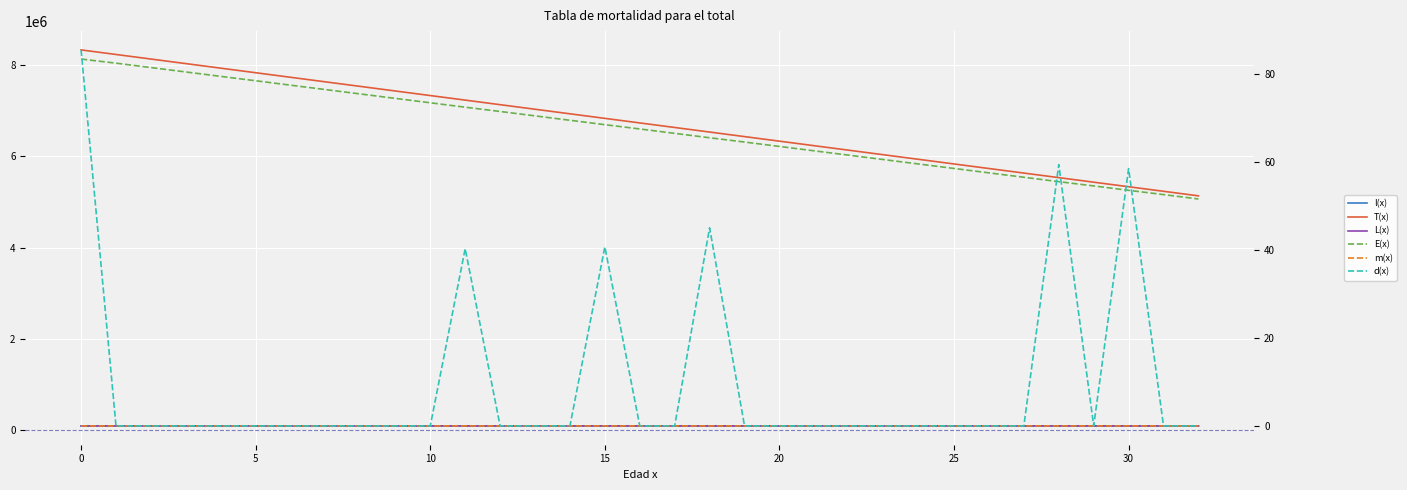

True or false: T(x) and m(x) cross at least once.

False